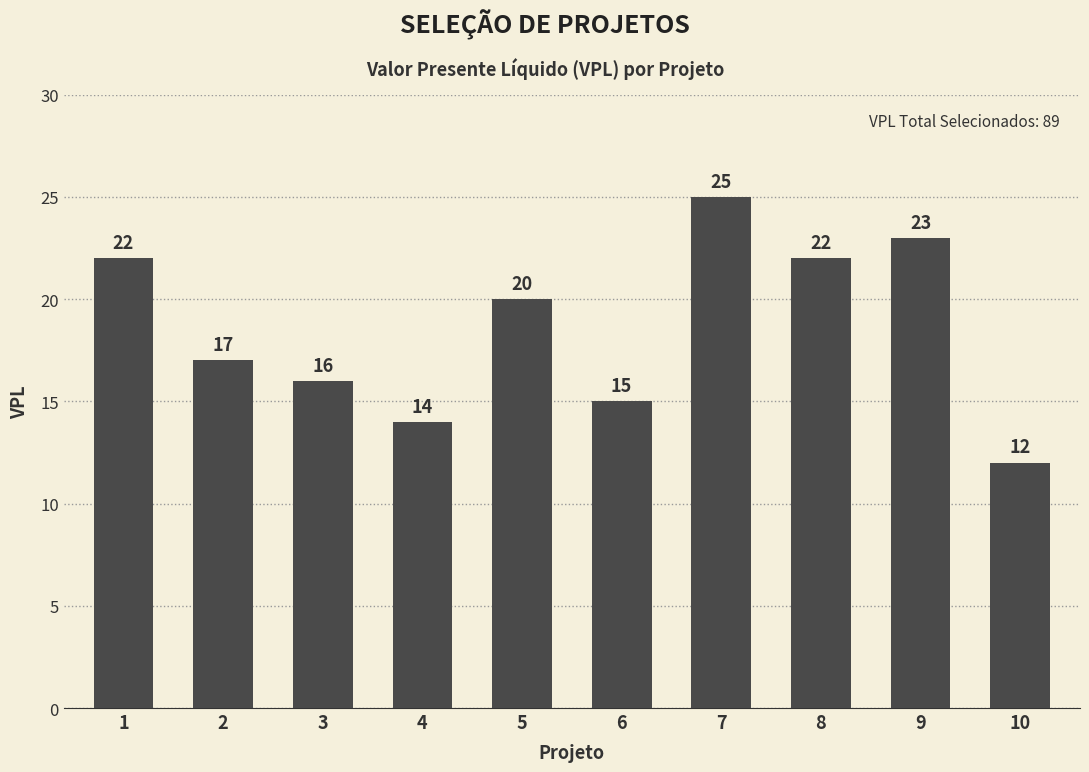

At which label is the value closest to 18?

2